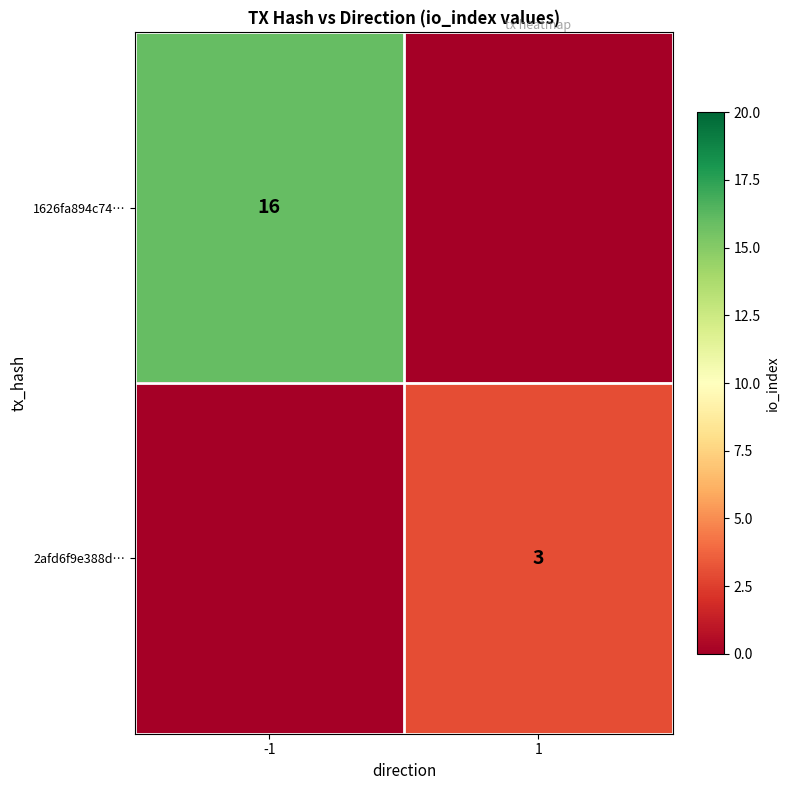

True or false: 2afd6f9e388d… has a value of 2 at 1.

False